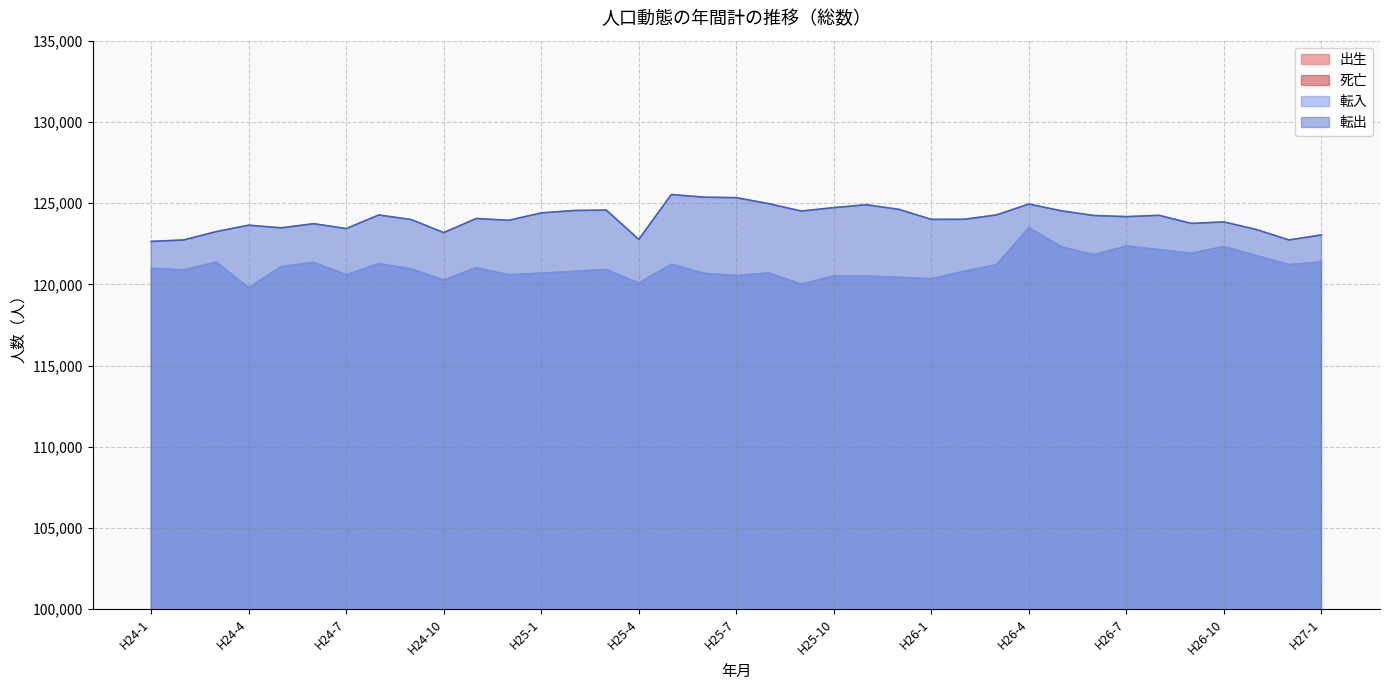

True or false: 死亡 and 転出 cross at least once.

False